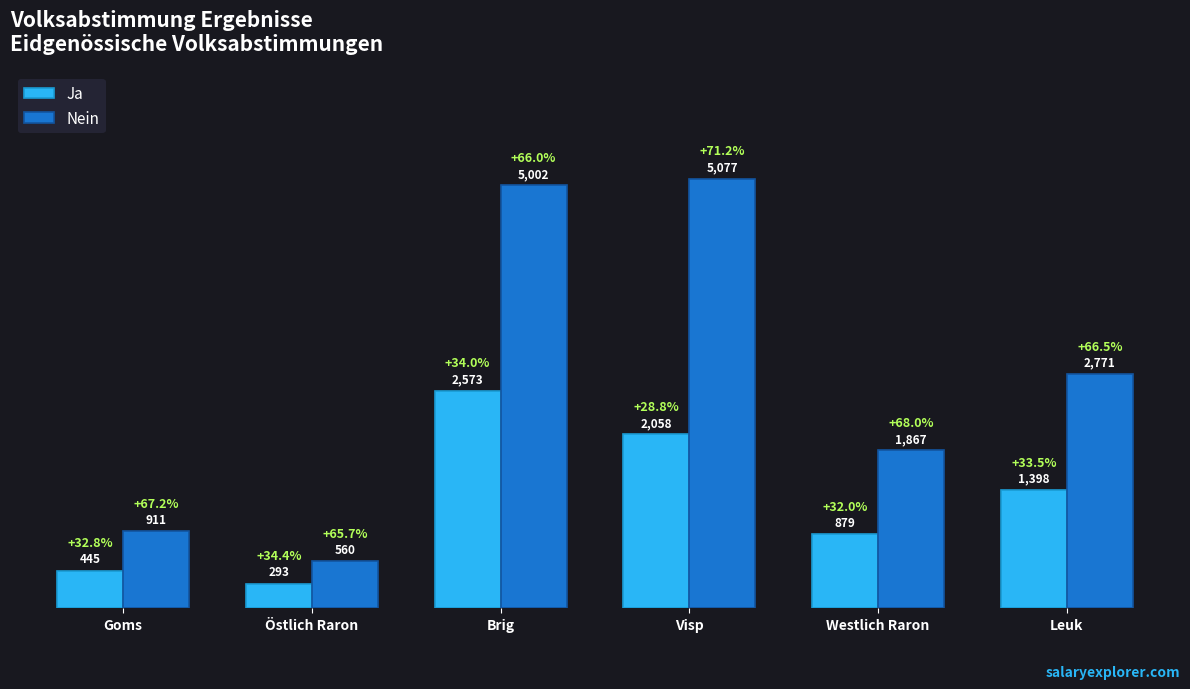

At which label does Nein reach its peak?

Visp